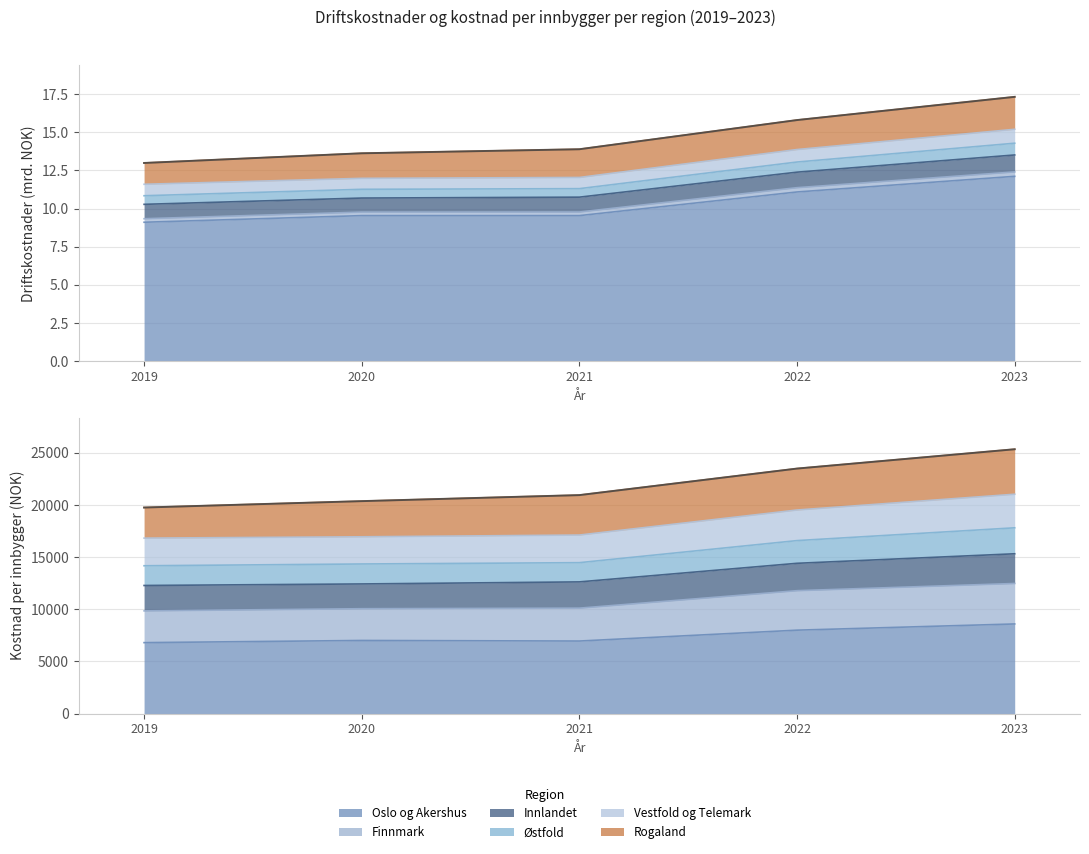

Where is Finnmark nearest to the value 11162?

2022